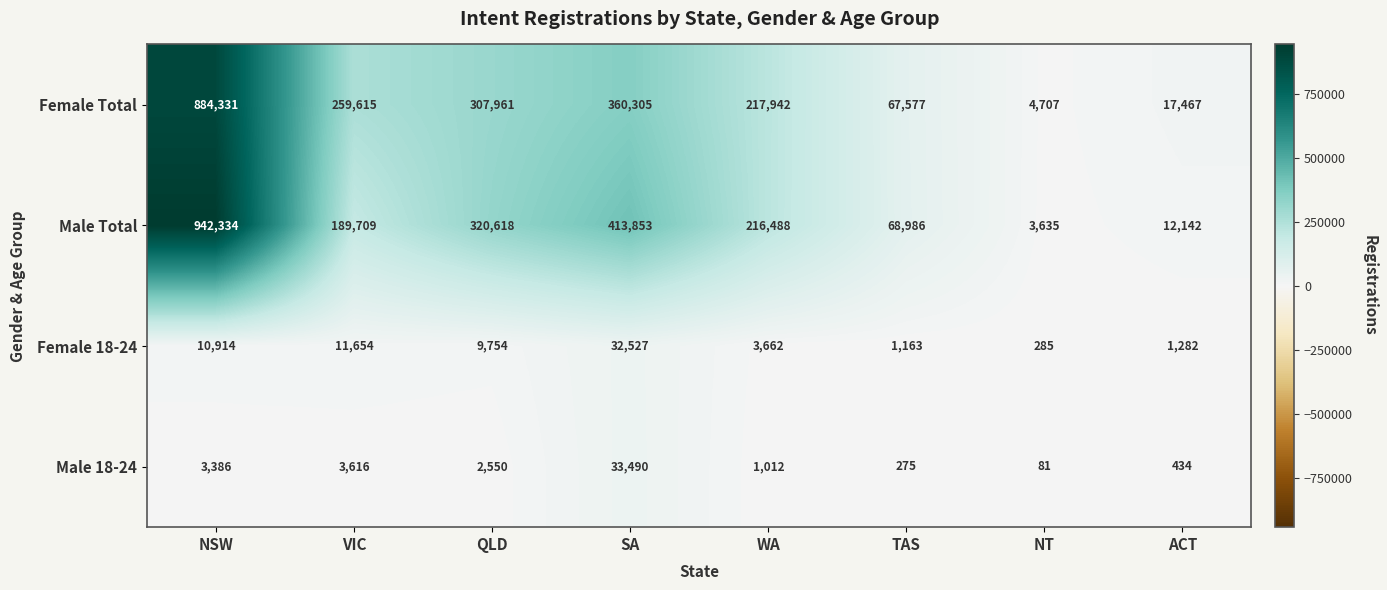

The value of Female Total at WA is 217942. True or false?

True